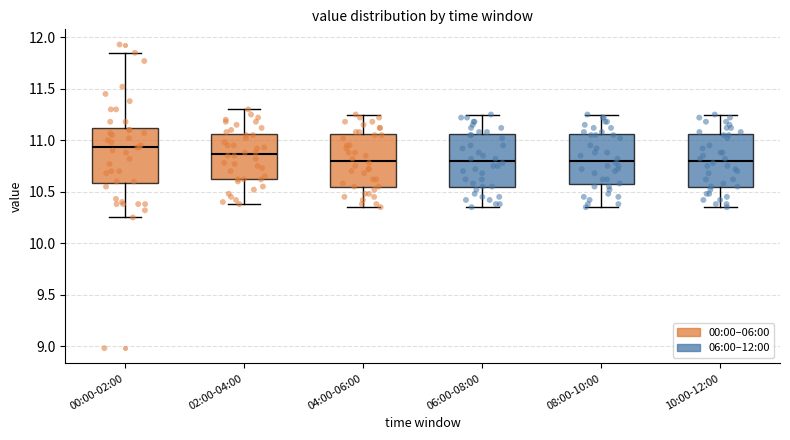

Reading left to right, transcribe this box plot: for each box, give where its median line is, the range the box spans, and where its two whiskers end, as read against the y-axis. The values are not printed on the chart, so give them approximately, as read against the axis.

00:00-02:00: median 10.95, box 10.60 to 11.10, whiskers 10.25 to 11.85
02:00-04:00: median 10.85, box 10.60 to 11.05, whiskers 10.40 to 11.30
04:00-06:00: median 10.80, box 10.55 to 11.05, whiskers 10.35 to 11.25
06:00-08:00: median 10.80, box 10.55 to 11.05, whiskers 10.35 to 11.25
08:00-10:00: median 10.80, box 10.55 to 11.05, whiskers 10.35 to 11.25
10:00-12:00: median 10.80, box 10.55 to 11.05, whiskers 10.35 to 11.25